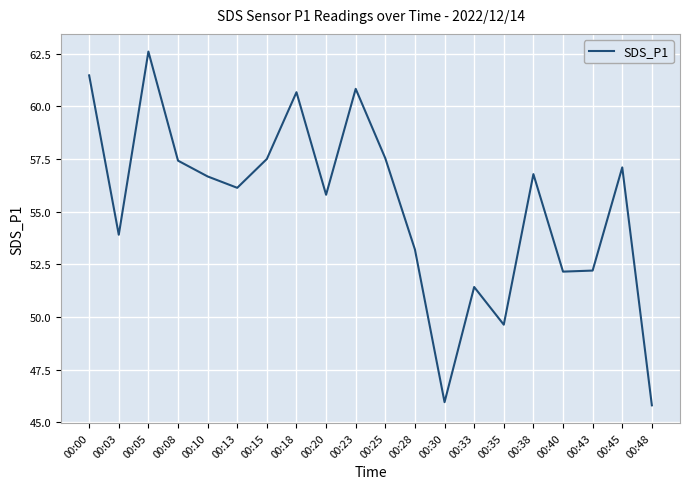

What is the smallest value displayed?

45.8